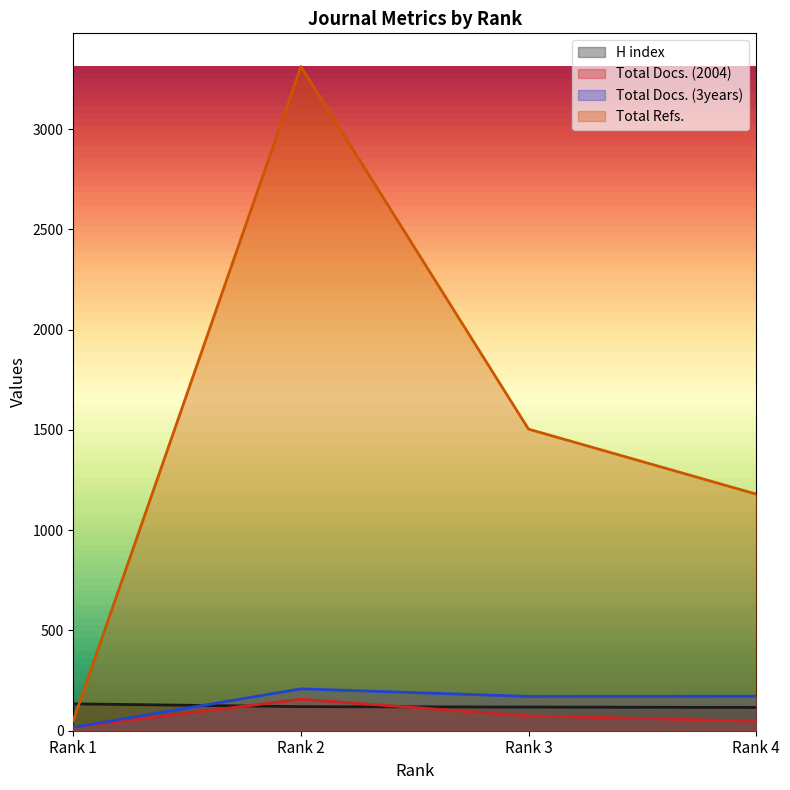

The Total Docs. (3years) series shows 209 at Rank 2. True or false?

True